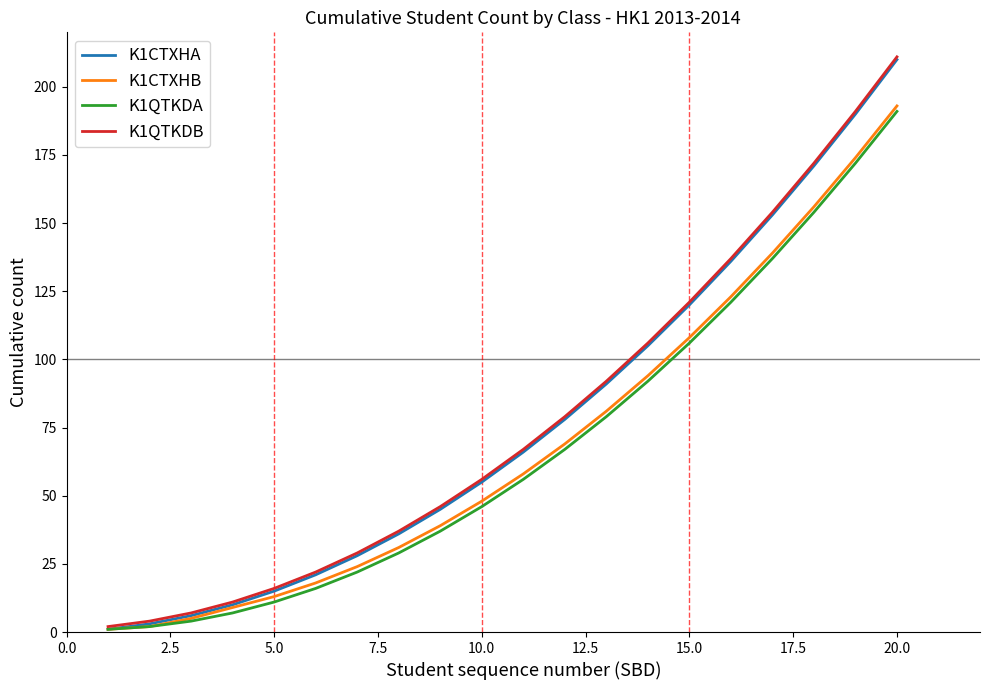

What is the maximum value shown in the chart?

211